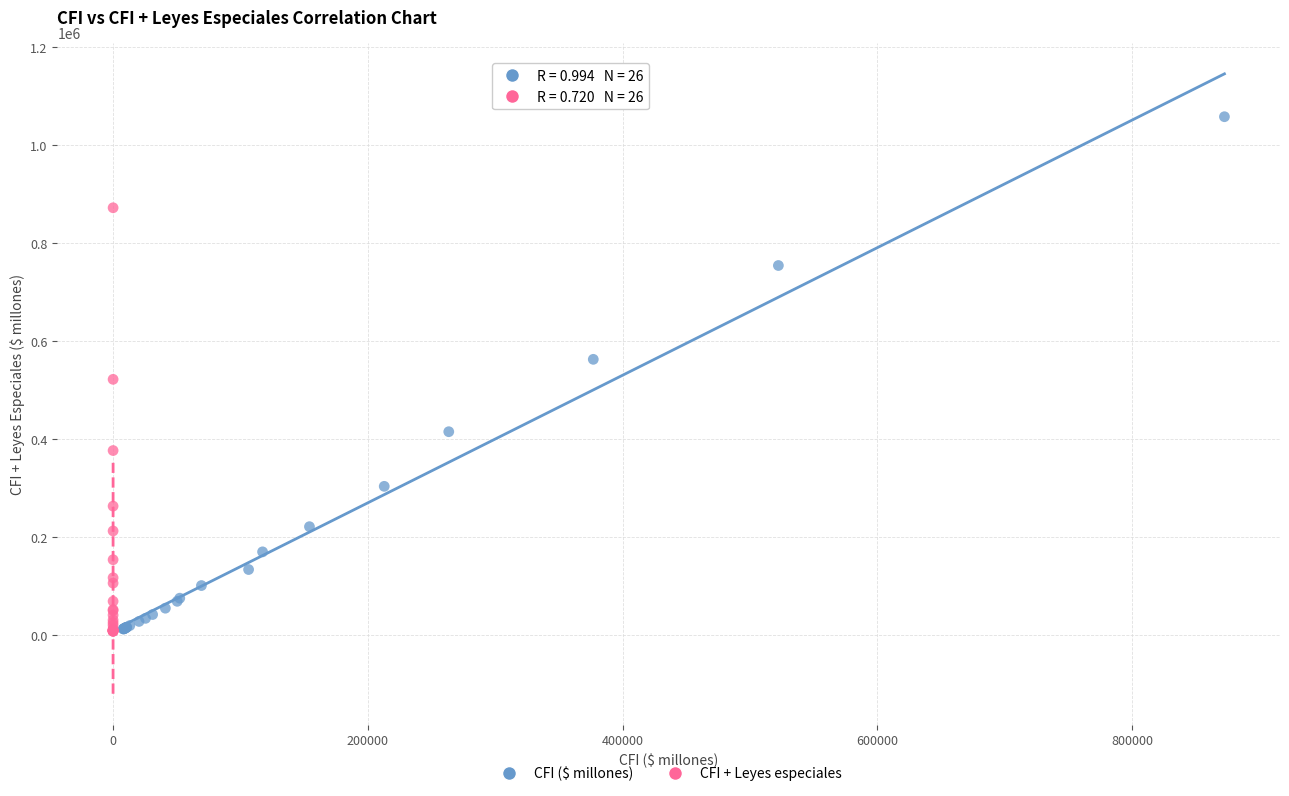

Which series has the widest spread of Y values?

CFI ($ millones)